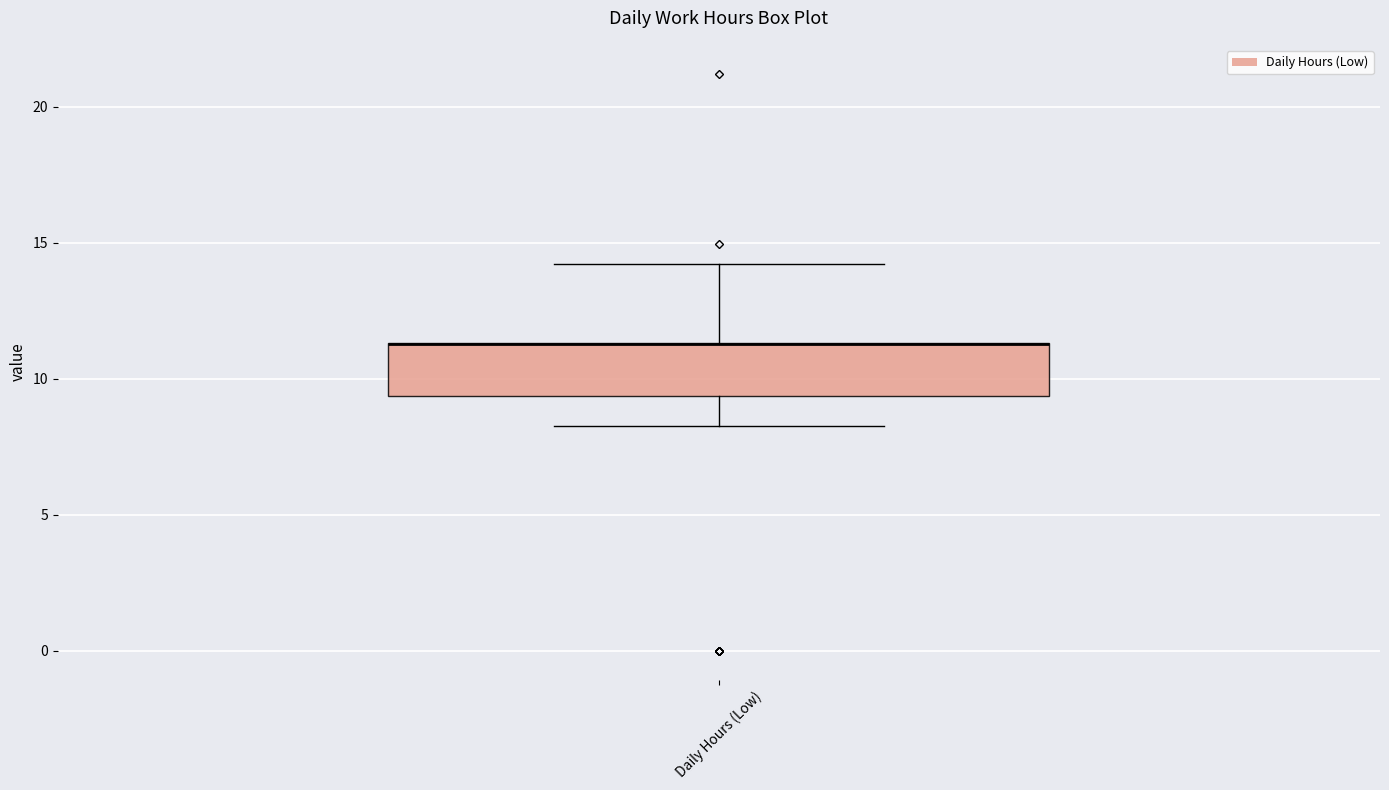

Transcribe this box plot: give where the median line is, the range the box spans, and where the two whiskers end, as read against the y-axis. The values are not printed on the chart, so give them approximately, as read against the axis.

median 11.5 (drawn on the box's upper edge), box 9.5 to 11.5, whiskers 8.5 to 14.0